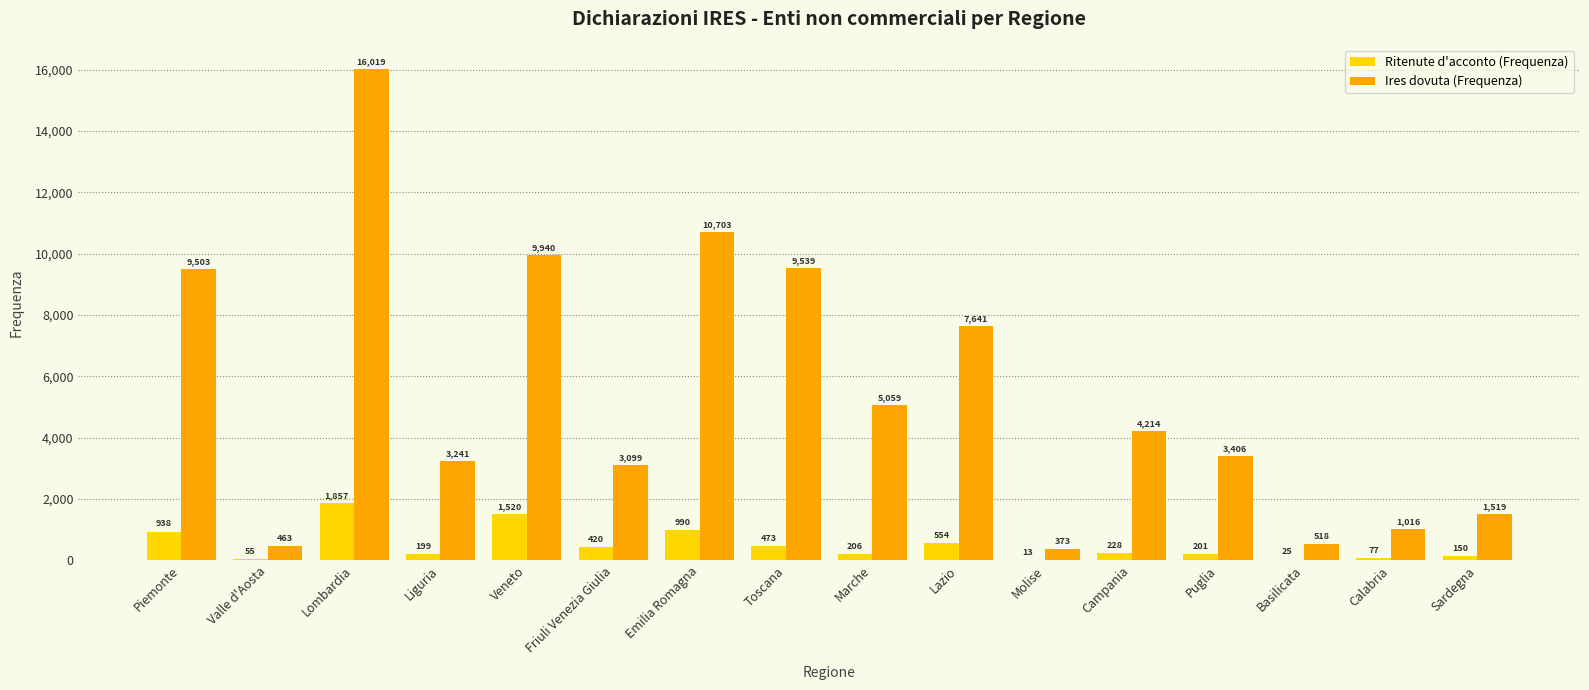

Which series changed the most between Lombardia and Emilia Romagna?

Ires dovuta (Frequenza)